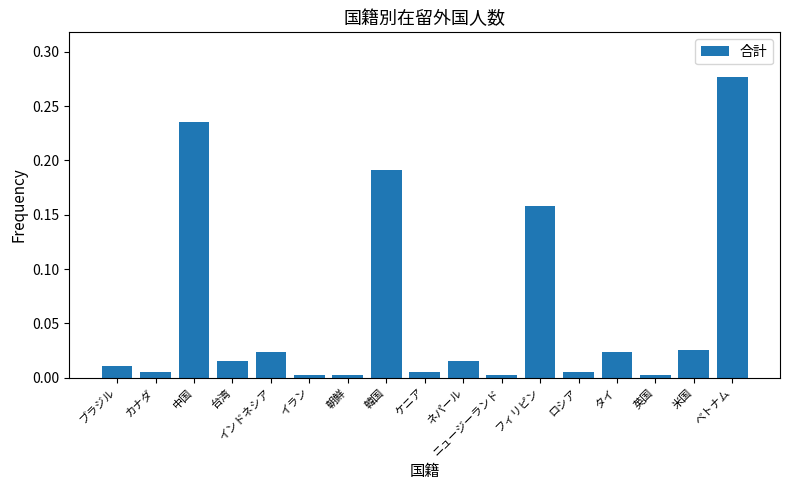

Are the bars horizontal?

No